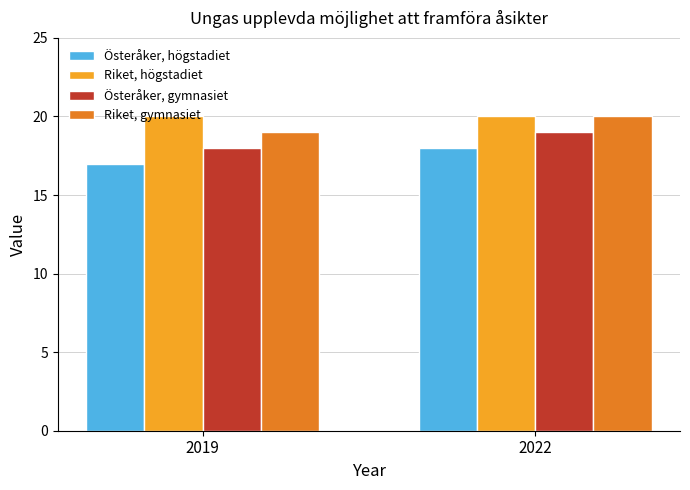

Reading left to right, transcribe all the data shown in this chart.

Österåker, högstadiet: 17	18
Riket, högstadiet: 20	20
Österåker, gymnasiet: 18	19
Riket, gymnasiet: 19	20